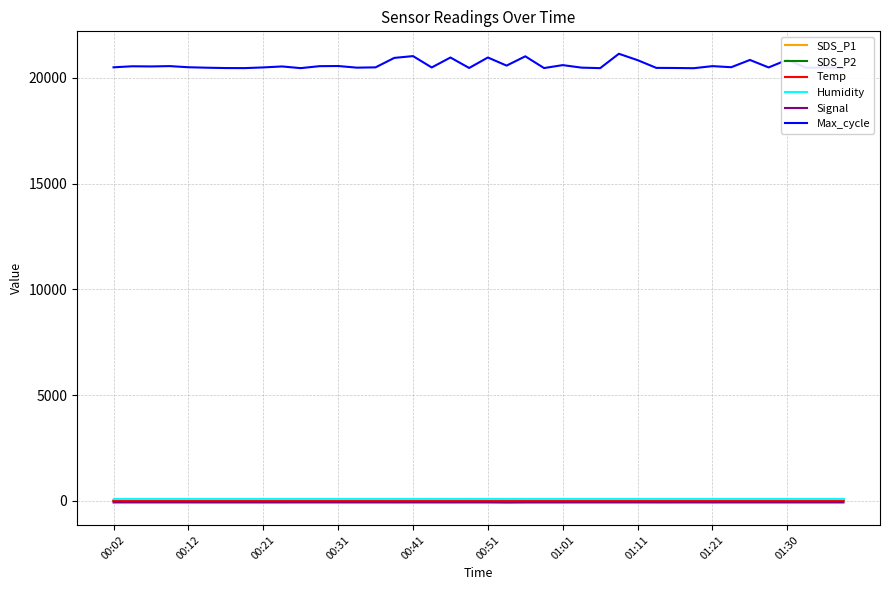

What is the difference between the maximum and minimum values in the Temp series?

1.1